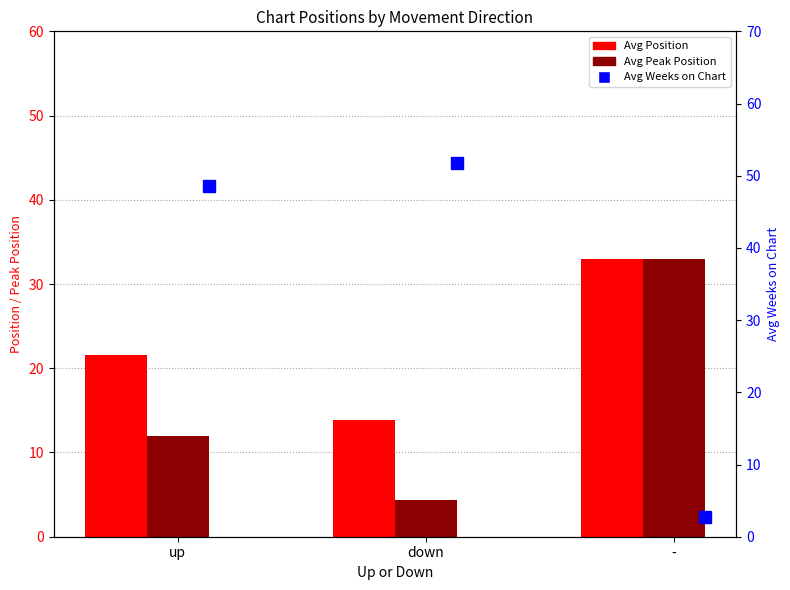

Is the value of Avg Weeks on Chart at down greater than the value of Avg Peak Position at up?

Yes